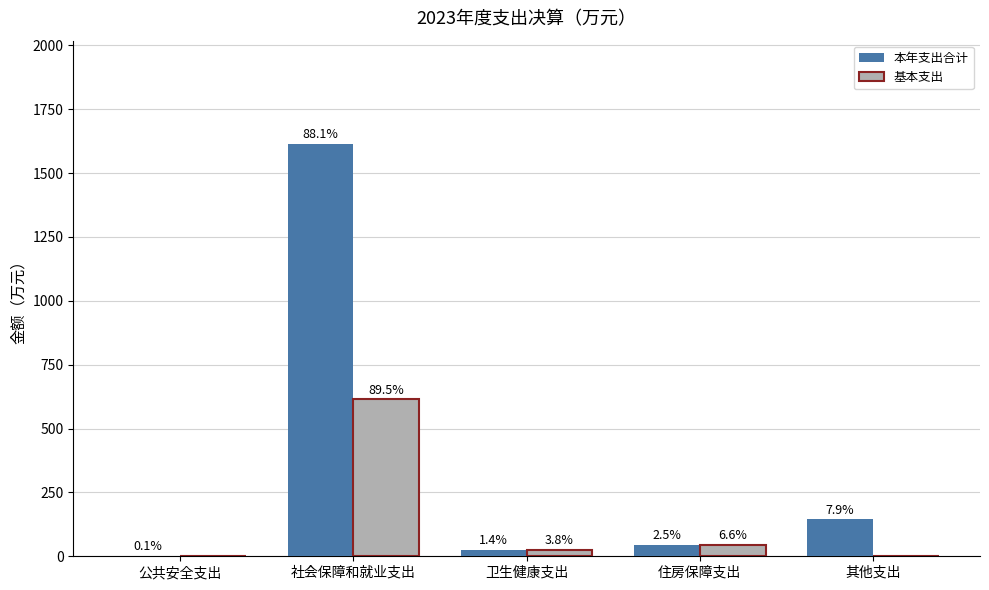

How many groups of bars are there?

5